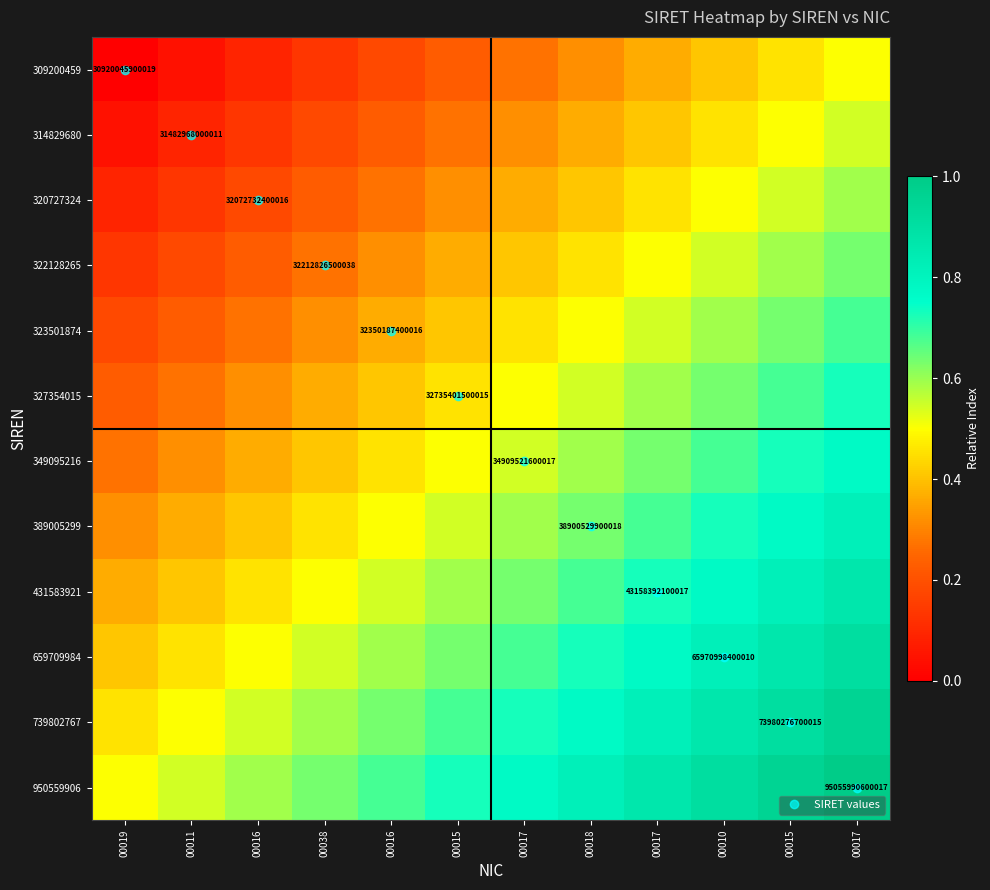

The value of 431583921 at 00010 is 0.3. True or false?

False